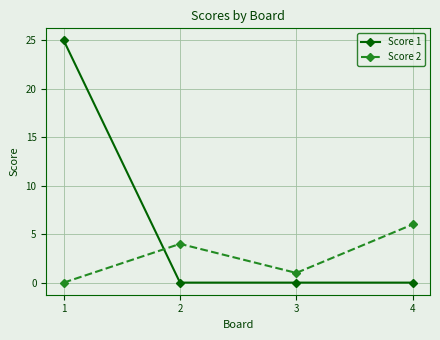

What is the value of the Score 2 point at the 2nd from the left?

4